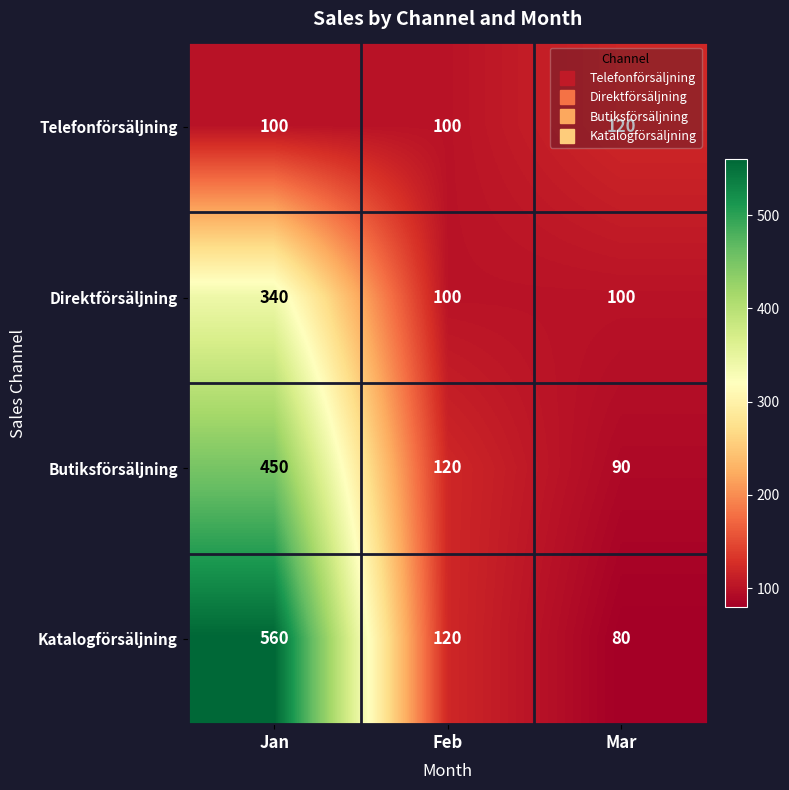

Which series has the largest total across all categories?

Katalogförsäljning